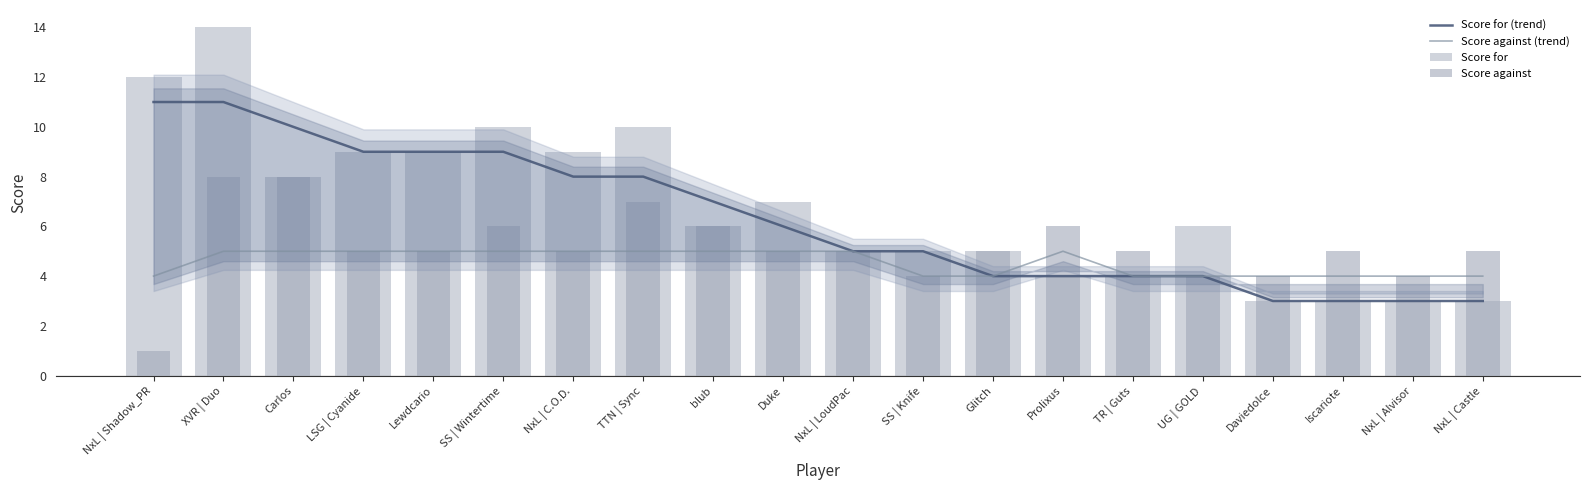

Rank the categories by Score for (trend) value from highest to lowest.

NxL | Shadow_PR, XVR | Duo, Carlos, LSG | Cyanide, Lewdcario, SS | Wintertime, NxL | C.O.D., TTN | Sync, blub, Duke, NxL | LoudPac, SS | Knife, Glitch, Prolixus, TR | Guts, UG | GOLD, Daviedolce, Iscariote, NxL | Alvisor, NxL | Castle